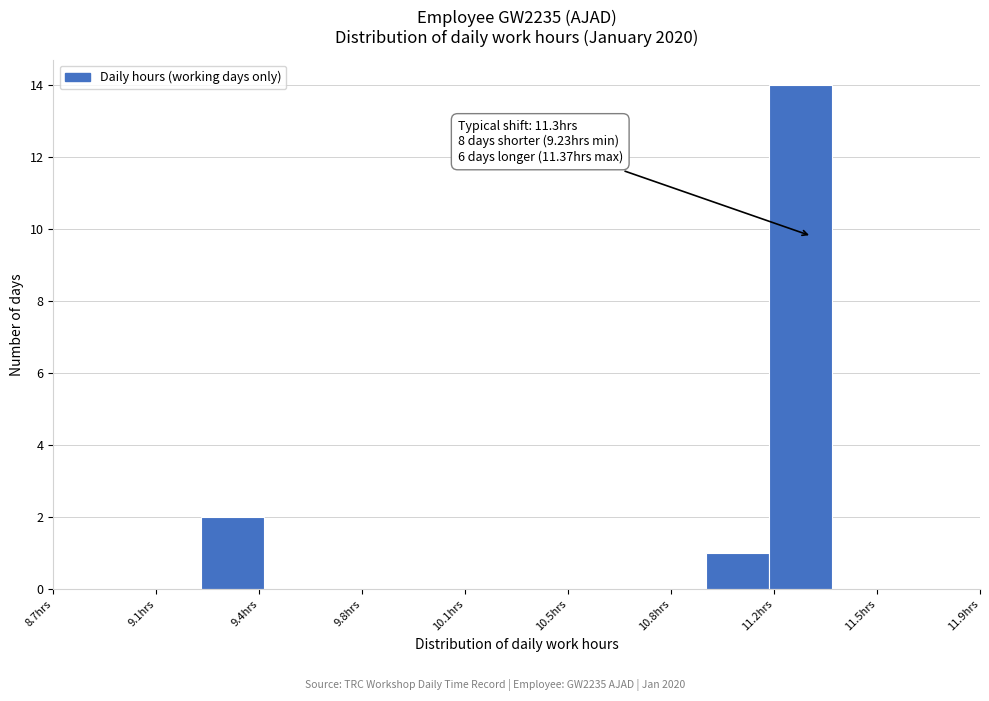

Over which range of the x-axis is the bar tallest?

11.15 to 11.35